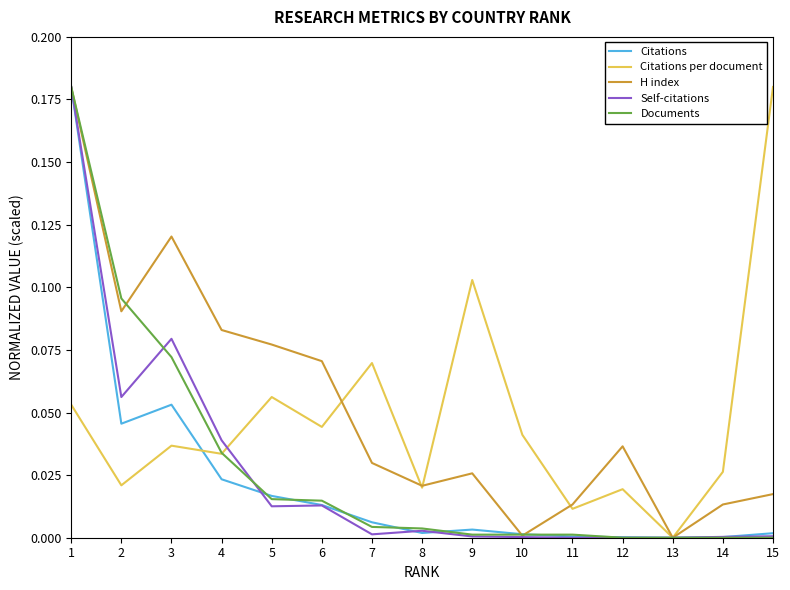

Between 2 and 12, which series saw the biggest shift?

Documents